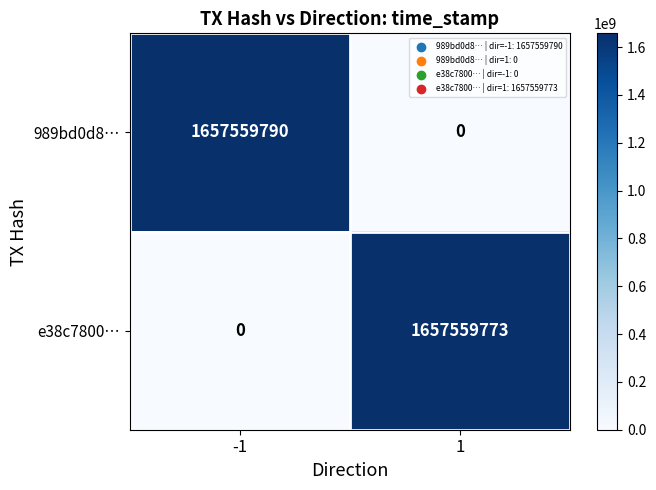

What is the total value across all series at -1?

1657559790